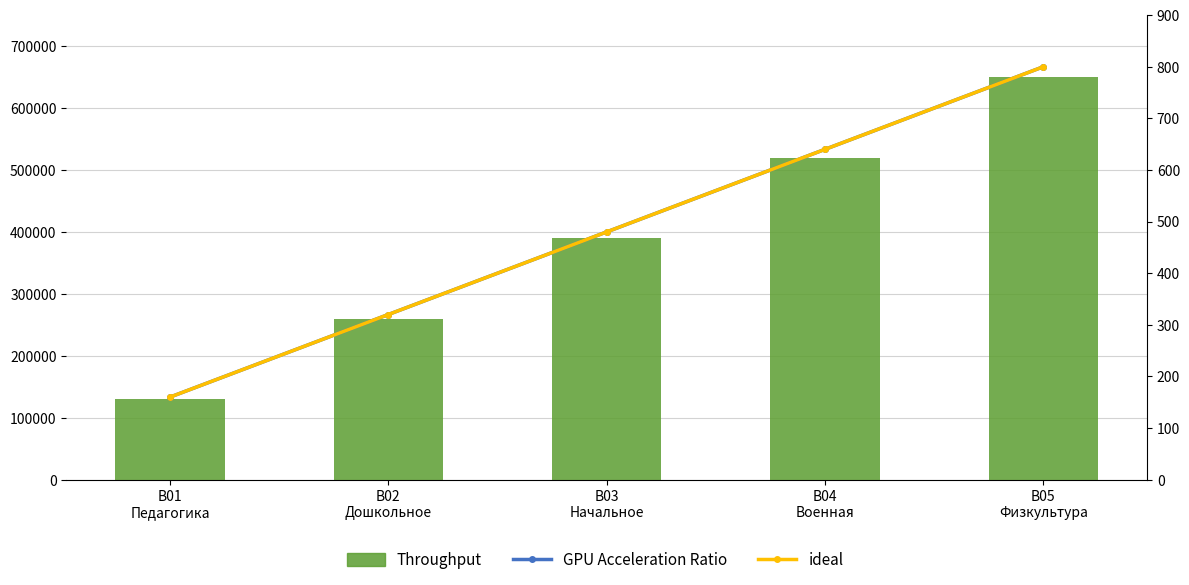

Reading left to right, list all the values displayed in this chart.

Throughput: 130000	260000	390000	520000	650000
GPU Acceleration Ratio: 160	320	480	640	800
ideal: 160	320	480	640	800